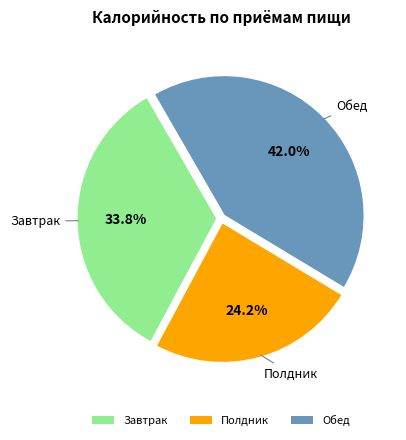

Which slice is the smallest?

Полдник